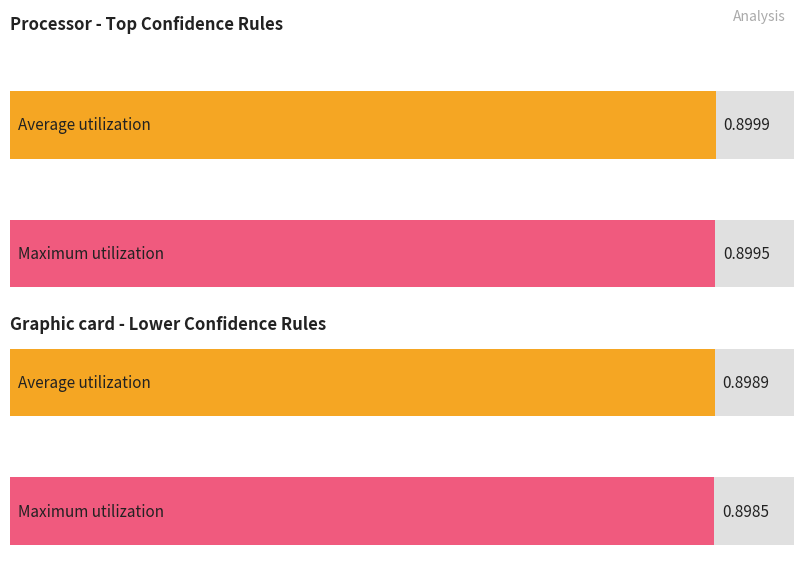

What is the value of the Average utilization bar at the 8th from the left?

0.9